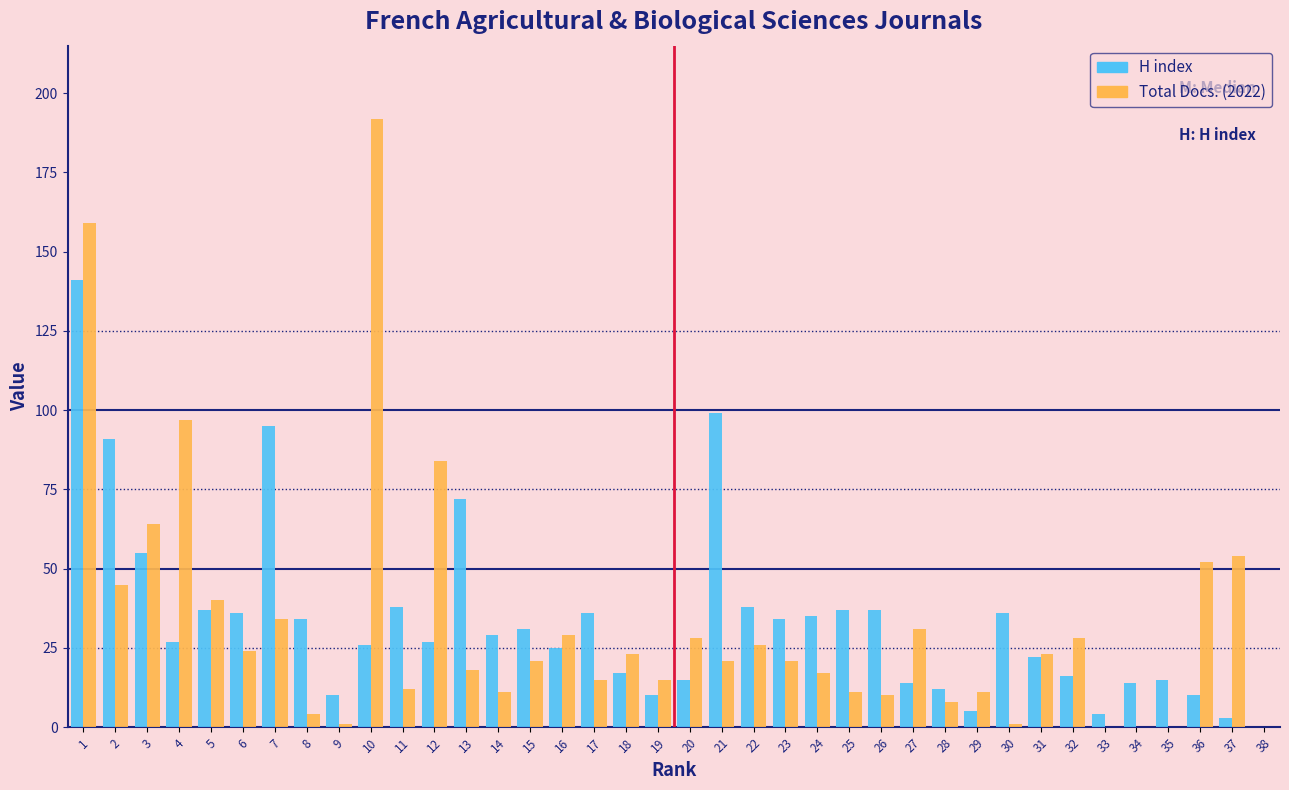

The H index series shows 17 at 18. True or false?

True